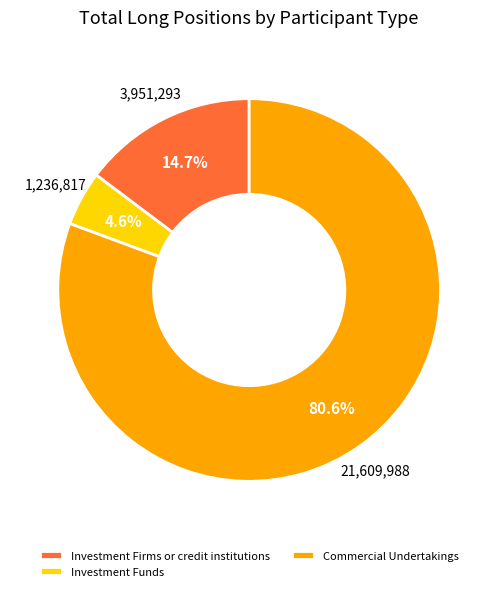

Does any single category account for the majority?

Yes